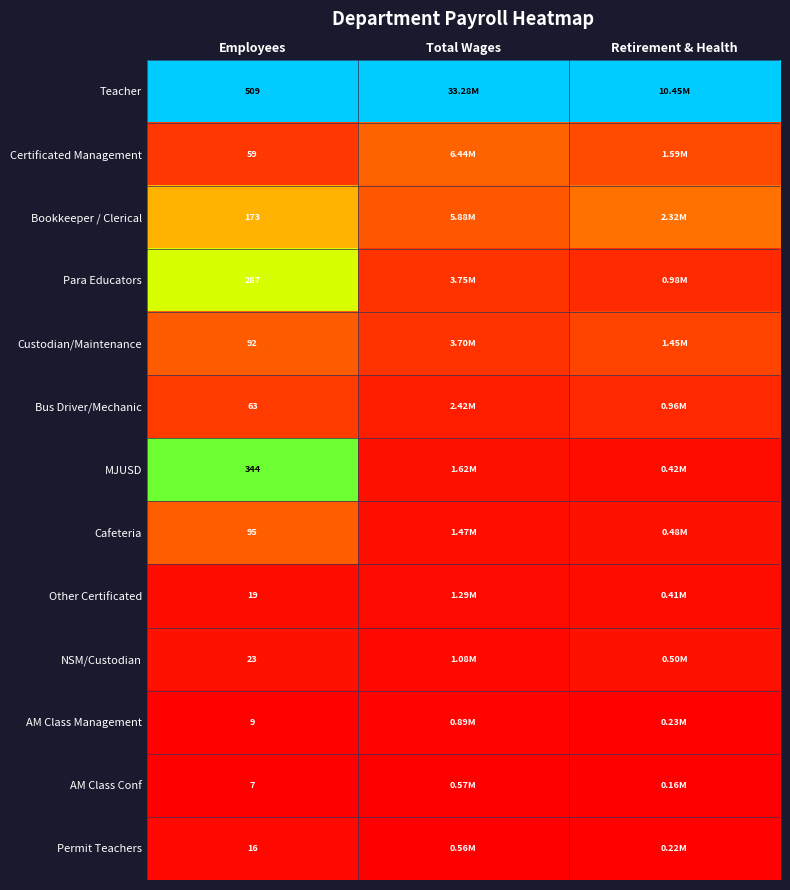

Rank the series at Employees from highest to lowest value.

Teacher, MJUSD, Para Educators, Bookkeeper / Clerical, Cafeteria, Custodian/Maintenance, Bus Driver/Mechanic, Certificated Management, NSM/Custodian, Other Certificated, Permit Teachers, AM Class Management, AM Class Conf